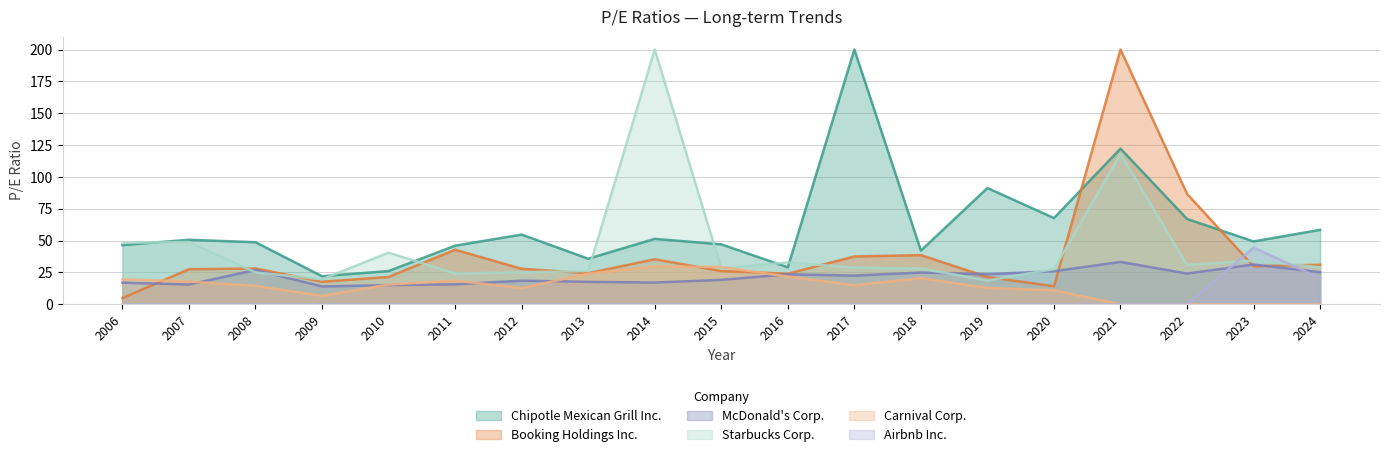

What is the total value across all series at 2009?

80.2